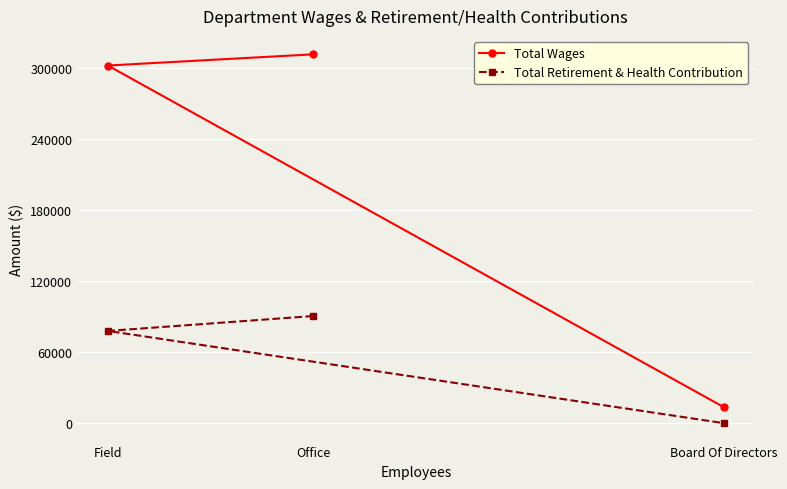

What is the sum of all Total Wages values?

626376